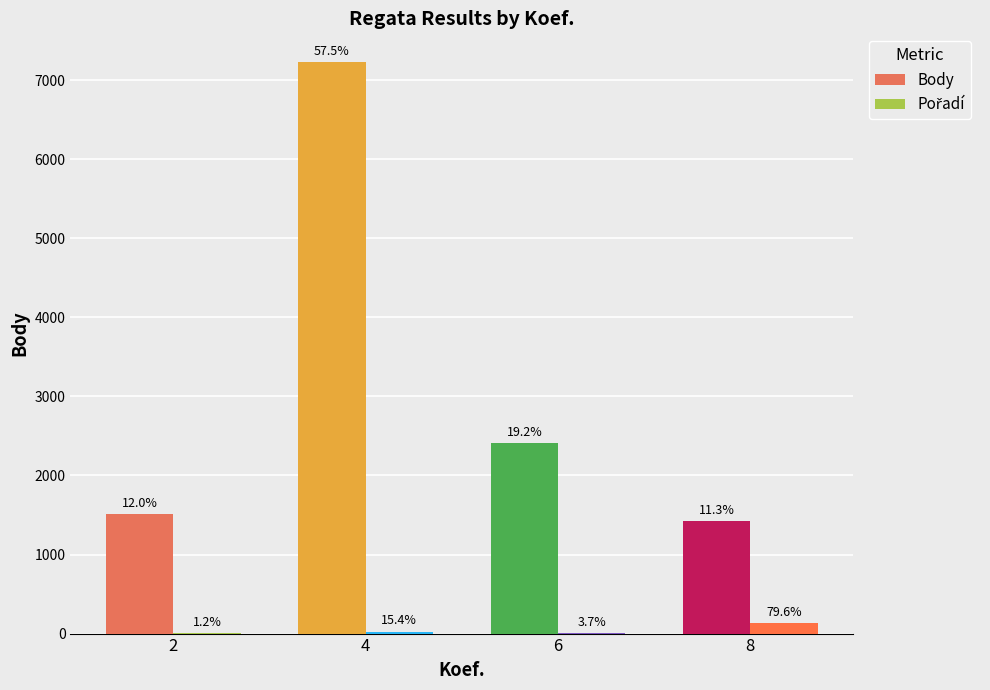

Are the bars horizontal?

No